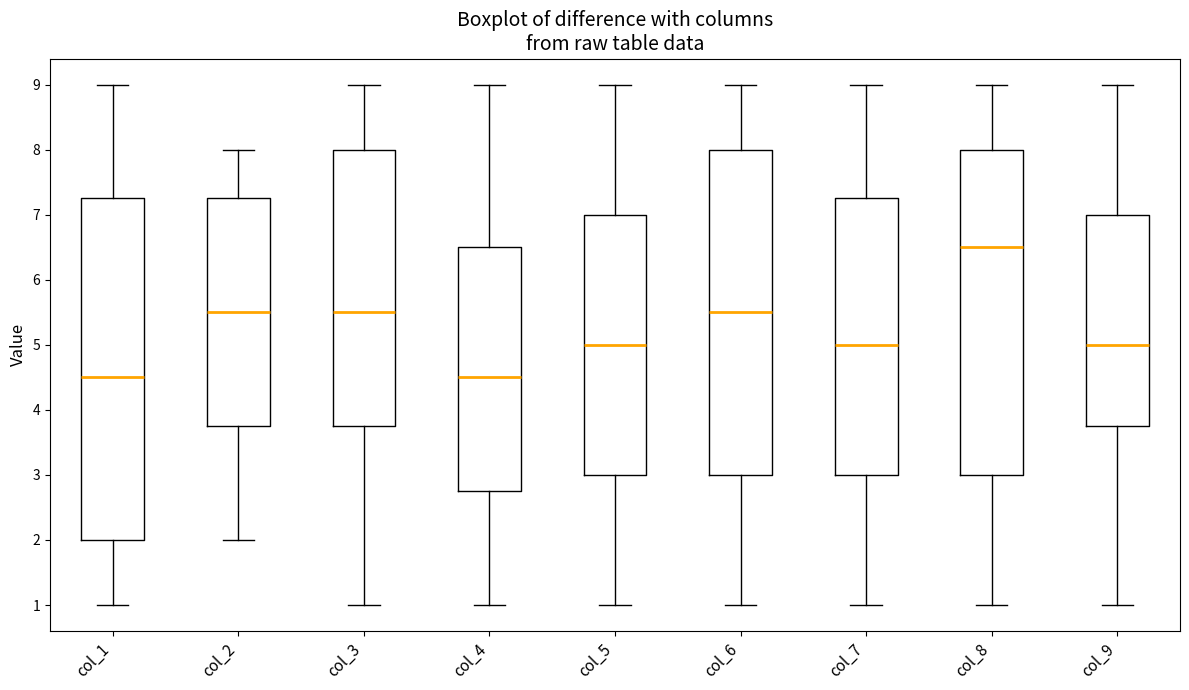

Reading left to right, read every box against the y-axis: the position of its median line, the range the box covers, and the ends of its whiskers. The values are not printed on the chart, so give them approximately, as read against the axis.

col_1: median 4.5, box 2.0 to 7.3, whiskers 1.0 to 9.0
col_2: median 5.5, box 3.8 to 7.3, whiskers 2.0 to 8.0
col_3: median 5.5, box 3.8 to 8.0, whiskers 1.0 to 9.0
col_4: median 4.5, box 2.8 to 6.5, whiskers 1.0 to 9.0
col_5: median 5.0, box 3.0 to 7.0, whiskers 1.0 to 9.0
col_6: median 5.5, box 3.0 to 8.0, whiskers 1.0 to 9.0
col_7: median 5.0, box 3.0 to 7.3, whiskers 1.0 to 9.0
col_8: median 6.5, box 3.0 to 8.0, whiskers 1.0 to 9.0
col_9: median 5.0, box 3.8 to 7.0, whiskers 1.0 to 9.0